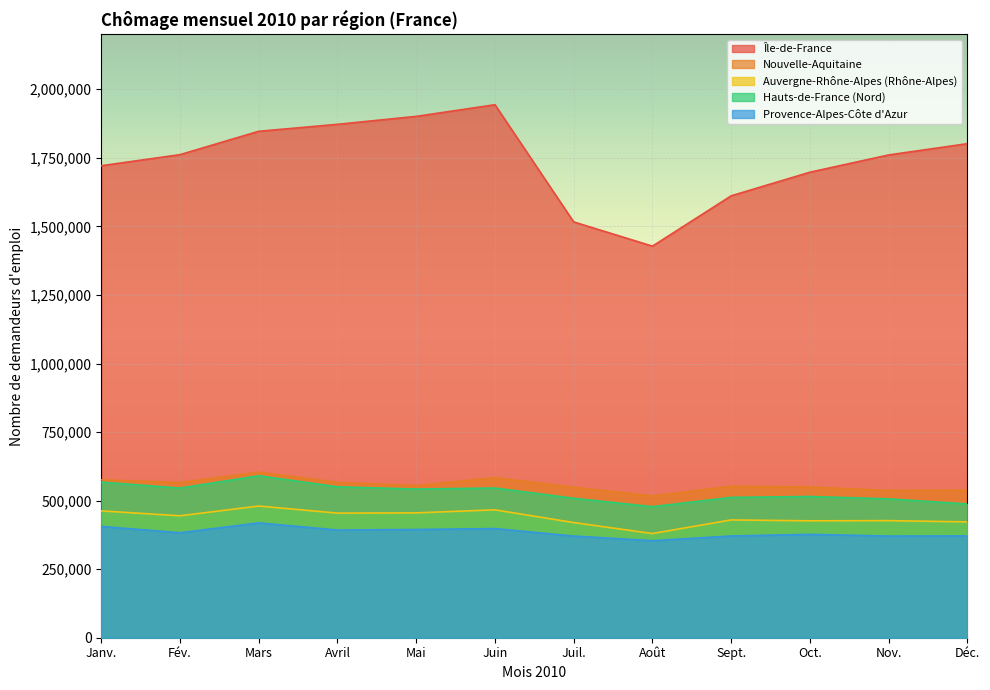

How many categories are shown in the chart?

12